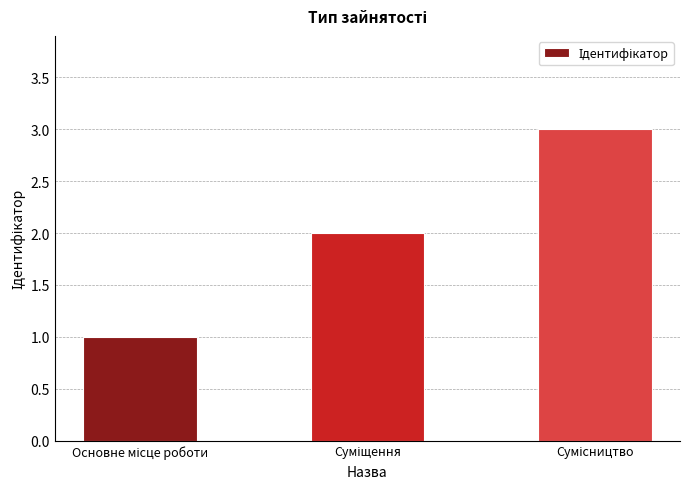

Count the number of categories in the chart.

3